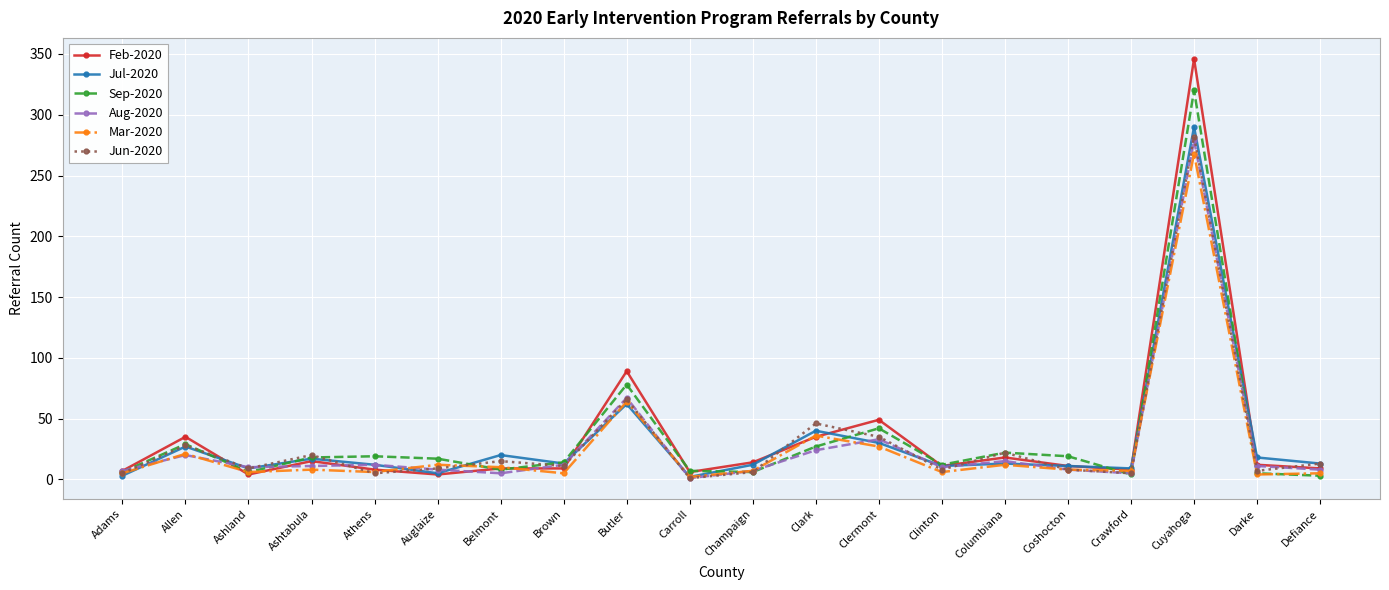

At which category is the sum across all series the highest?

Cuyahoga